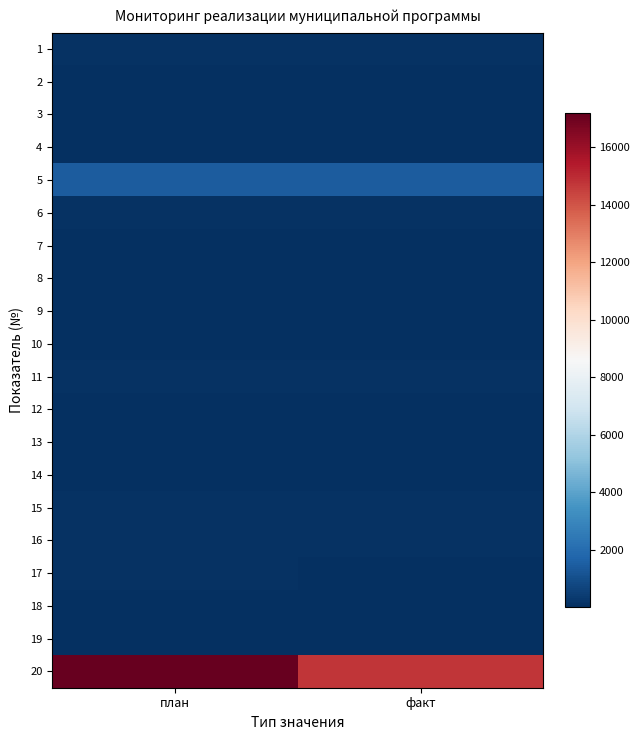

Rank the series at план from lowest to highest value.

4, 19, 10, 8, 9, 12, 13, 14, 7, 2, 3, 18, 1, 15, 17, 11, 6, 16, 5, 20